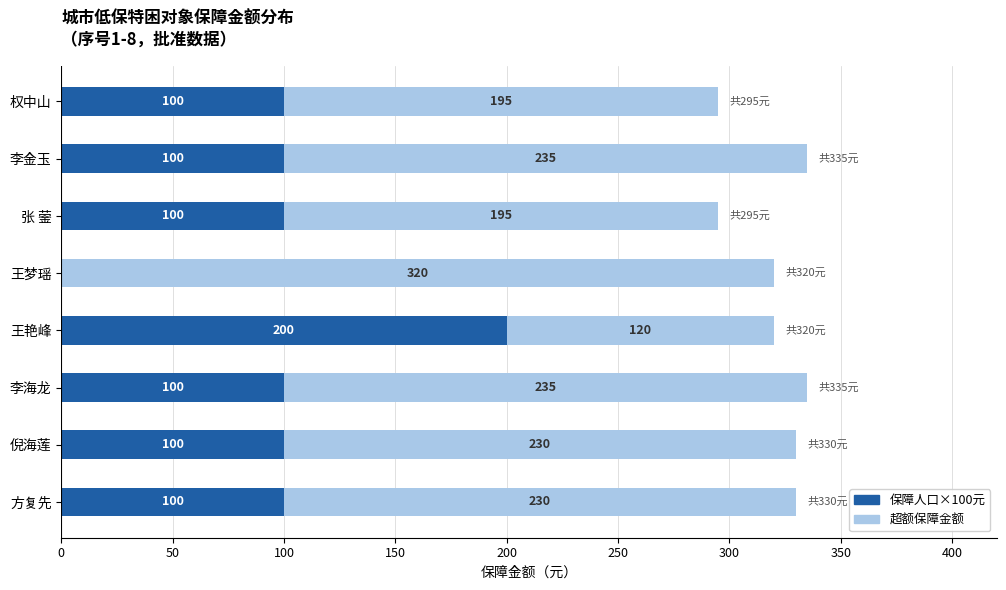

What is the approximate value of 保障人口×100元 at 权中山?

100